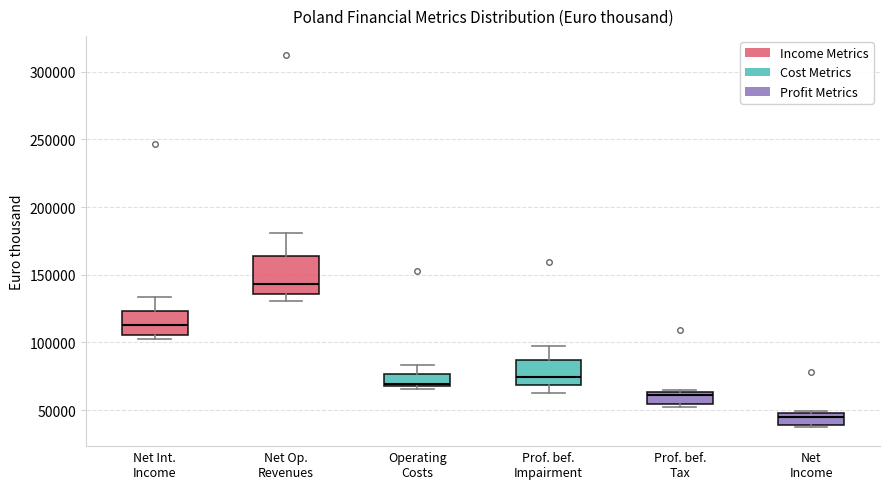

Which box has the lowest median line?

Net Income